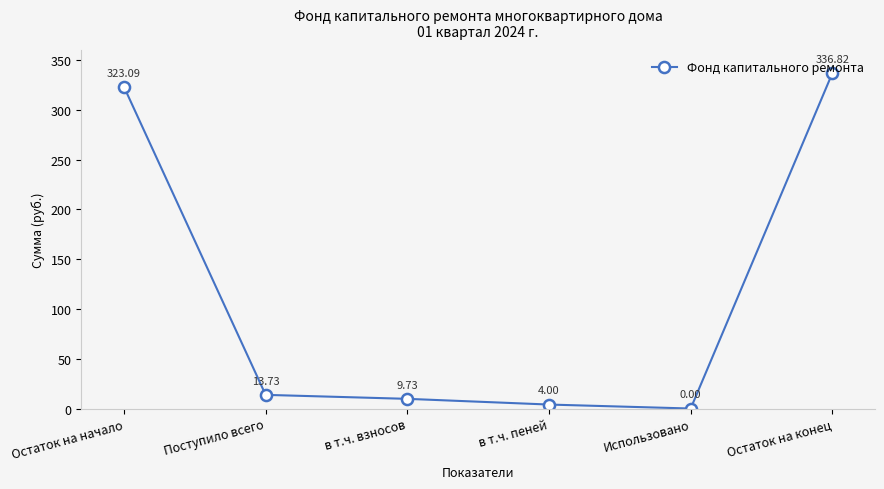

How many lines are shown in the chart?

1